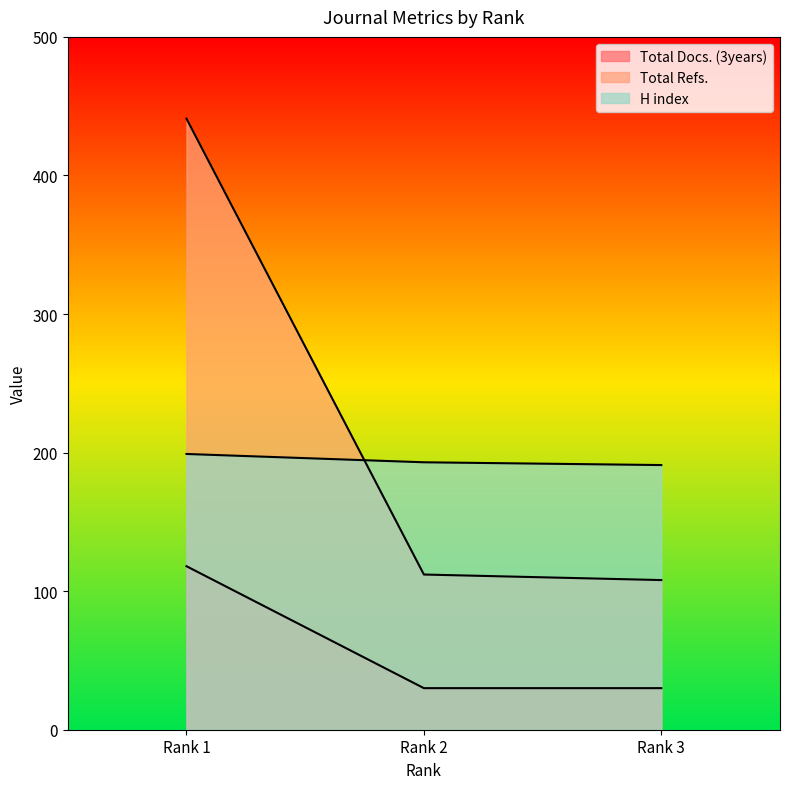

Is it true that Total Refs. equals 191 at Rank 2?

False